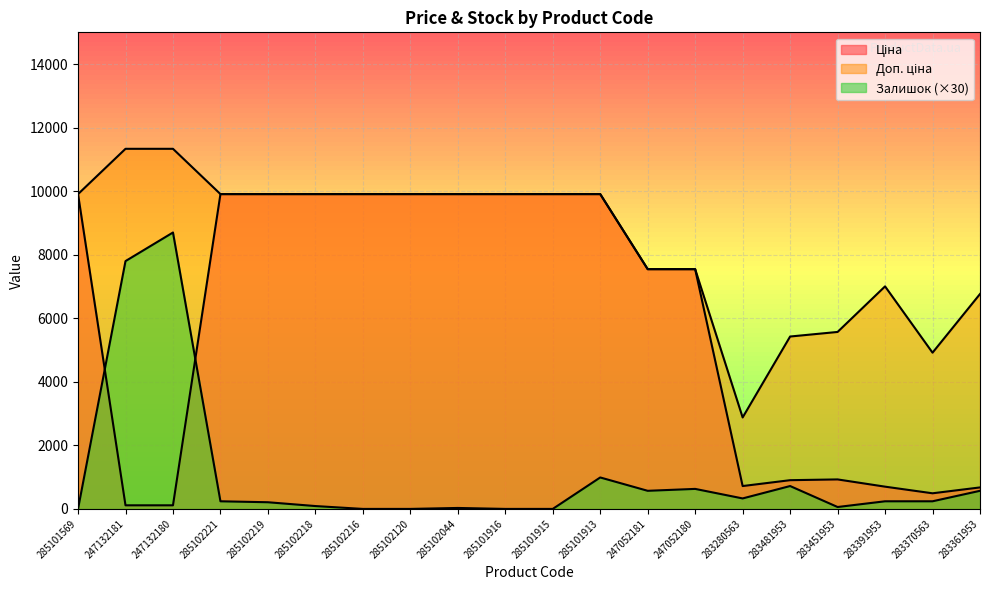

What is the spread (max minus min) of values at 285101916?

9908.5